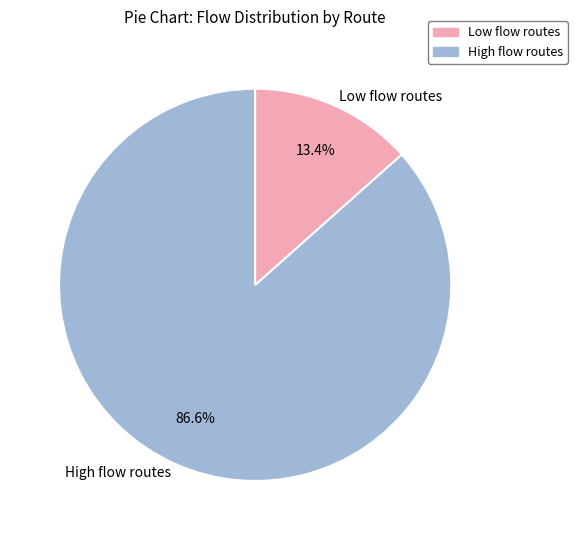

Is there a majority slice in this chart?

Yes